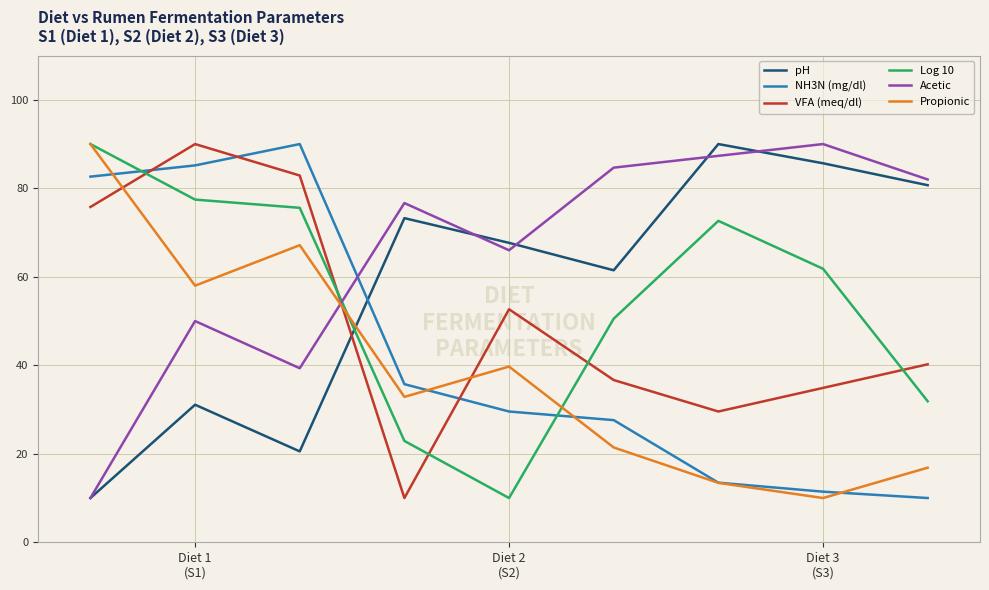

Reading right to left, transcribe all the data shown in this chart.

pH: 80.7	85.7	90.0	61.5	67.7	73.3	20.5	31.1	10.0
NH3N (mg/dl): 10.0	11.4	13.5	27.6	29.6	35.7	90.0	85.2	82.6
VFA (meq/dl): 40.2	34.9	29.6	36.7	52.7	10.0	82.9	90.0	75.8
Log 10: 31.9	61.8	72.6	50.5	10.0	22.9	75.6	77.4	90.0
Acetic: 82.0	90.0	87.3	84.7	66.0	76.7	39.3	50.0	10.0
Propionic: 16.9	10.0	13.4	21.4	39.7	32.9	67.1	58.0	90.0